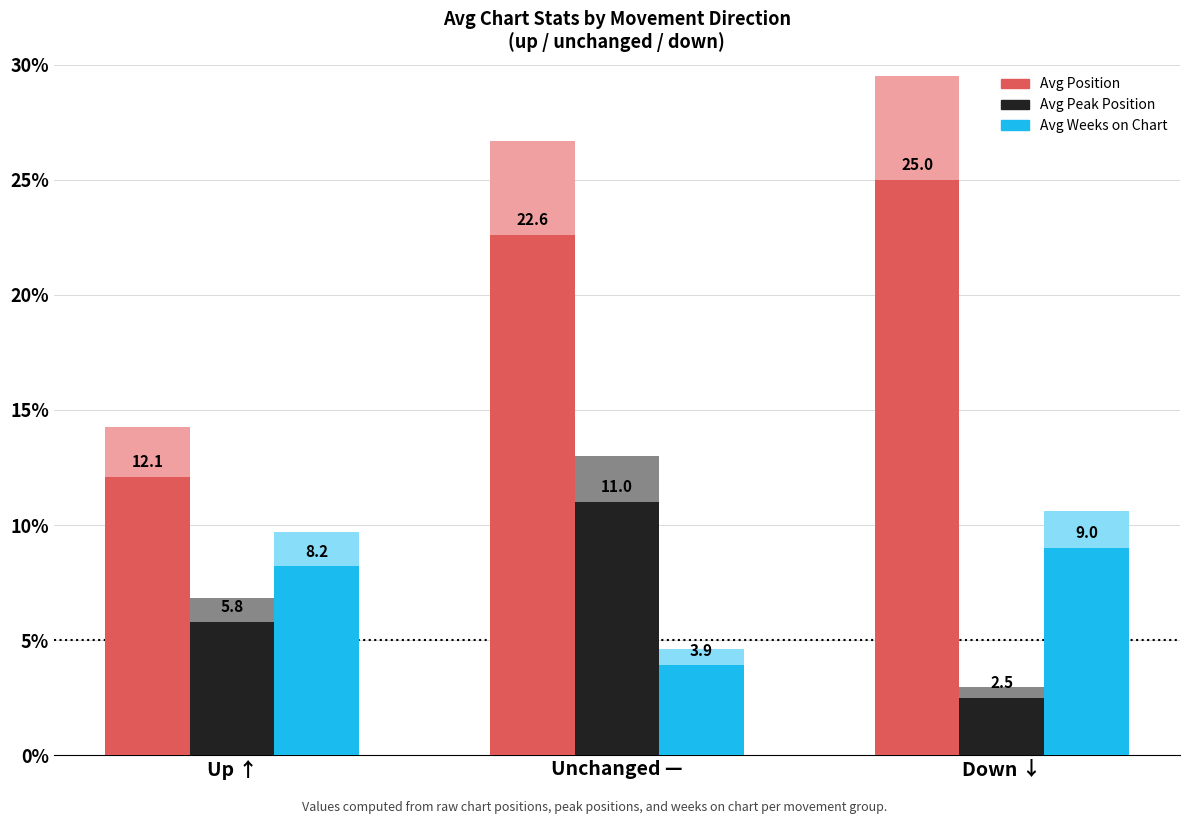

What is the sum of the Avg Weeks on Chart values at Unchanged — and Up ↑?

12.1